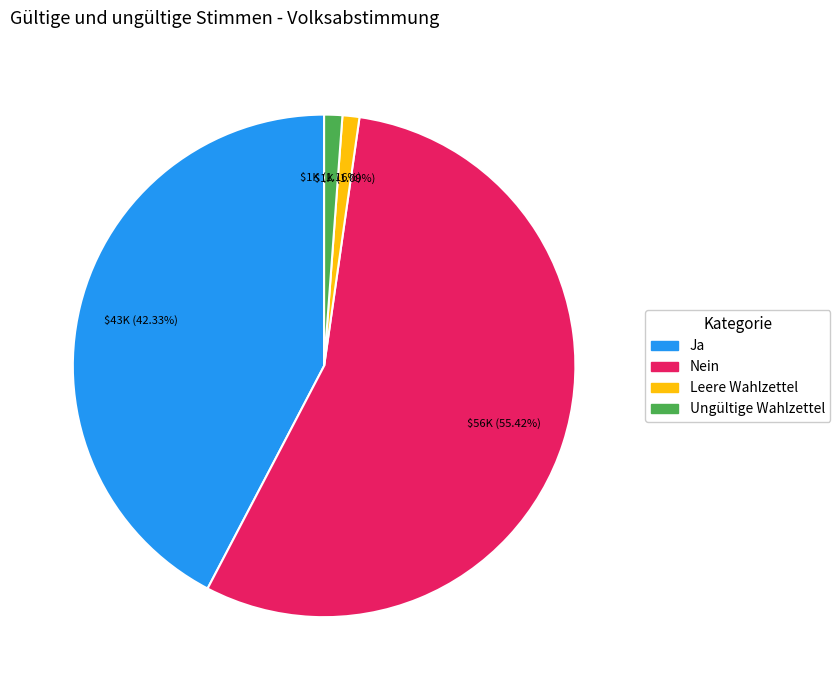

What percentage is NOT represented by Nein?

44.6%